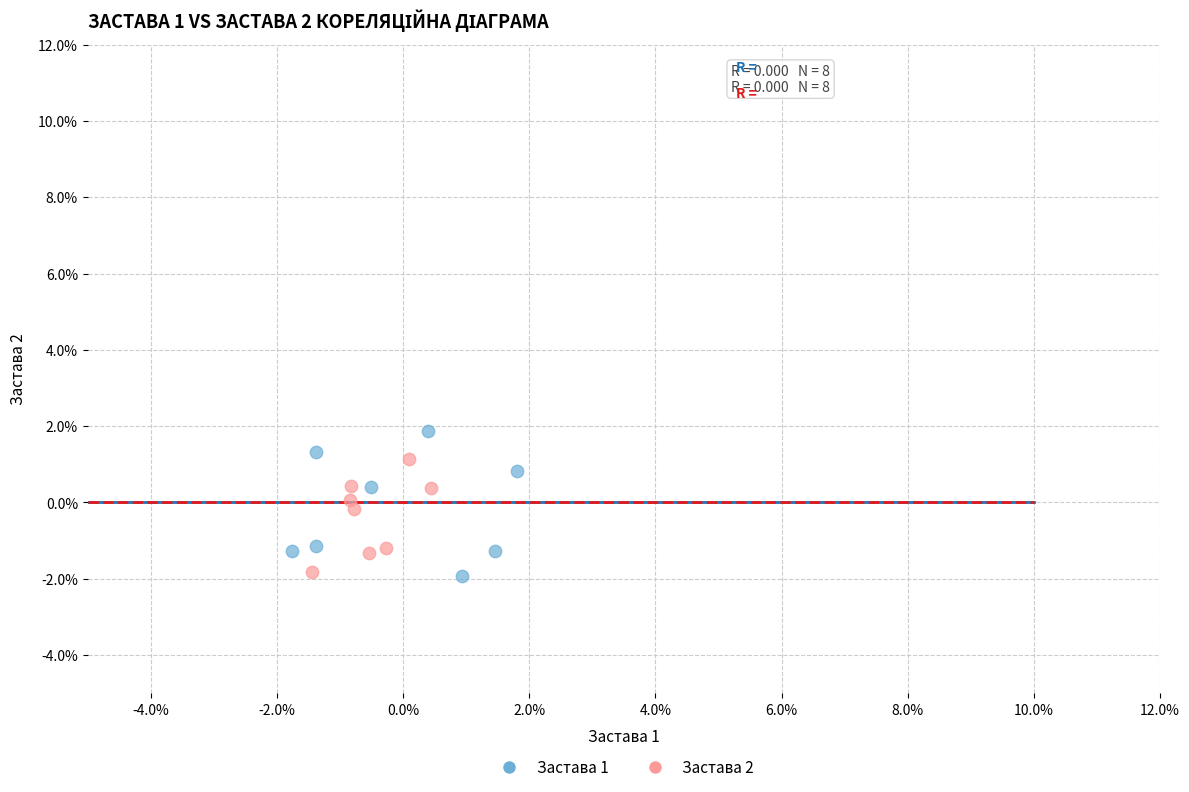

Which series reaches the maximum Y coordinate?

Застава 1